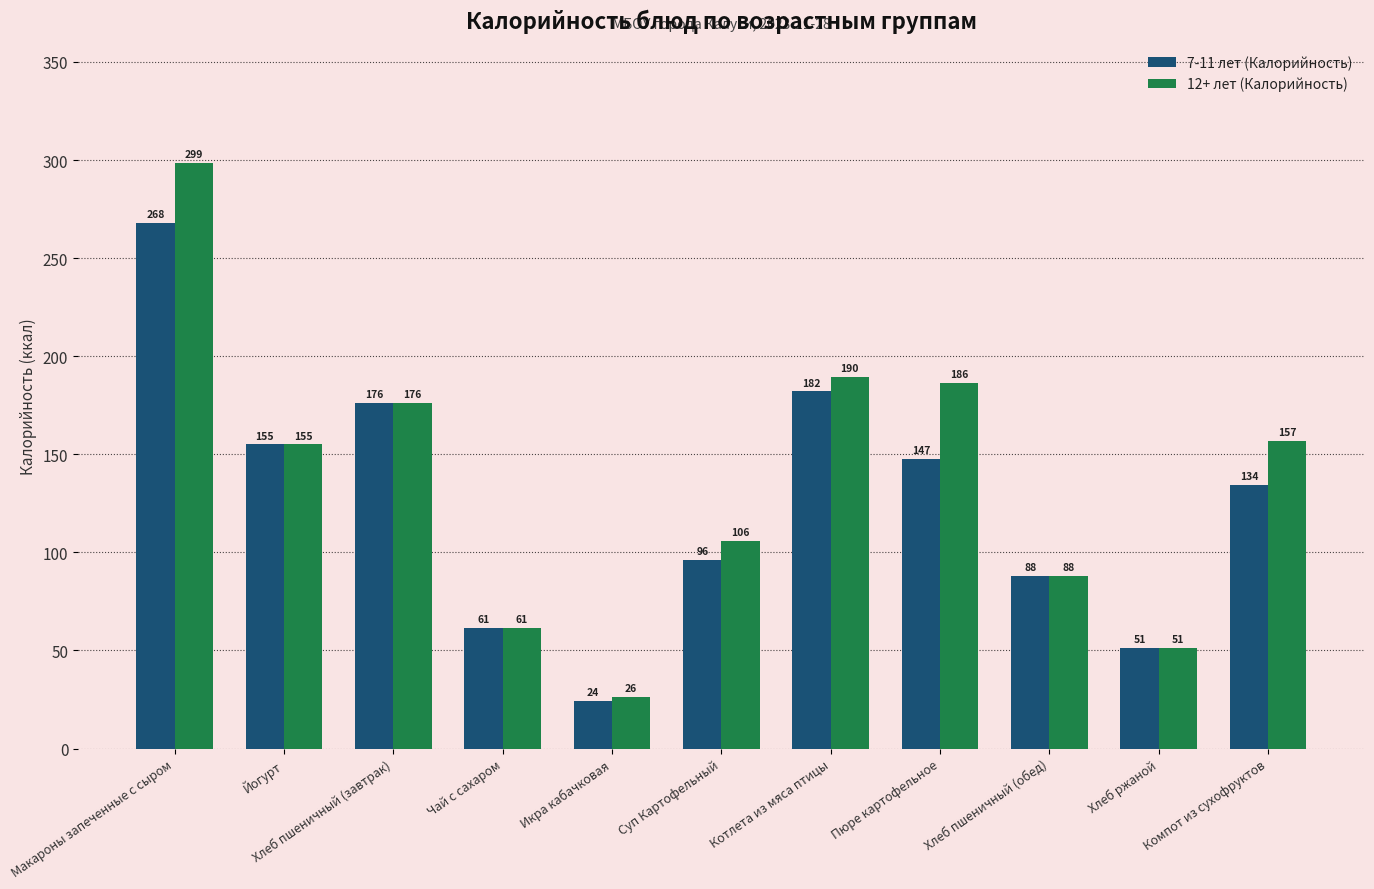

How many data points in 7-11 лет (Калорийность) are less than 134?

5